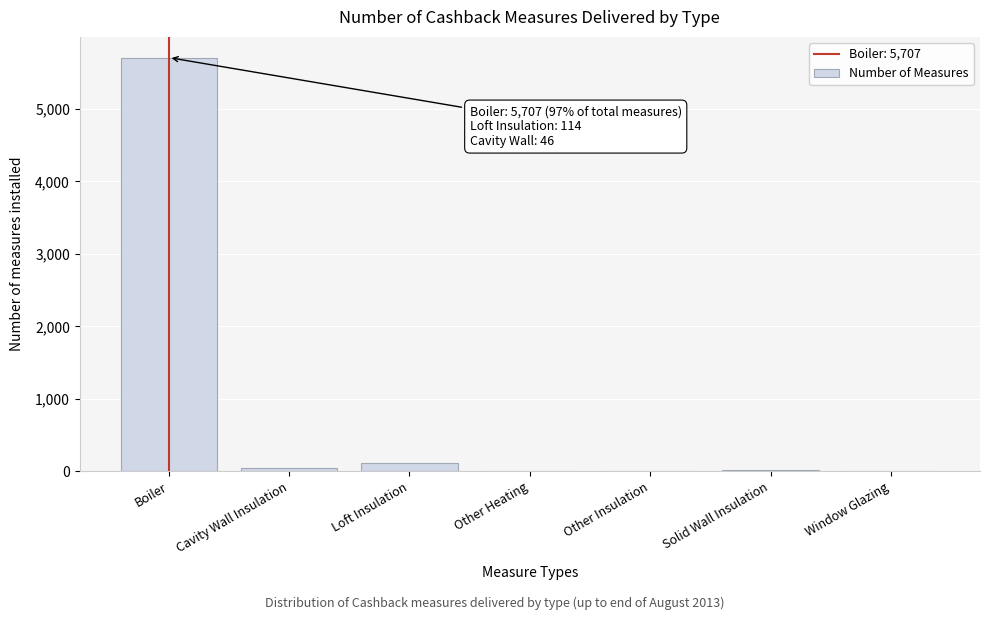

What is the maximum value shown in the chart?

5707